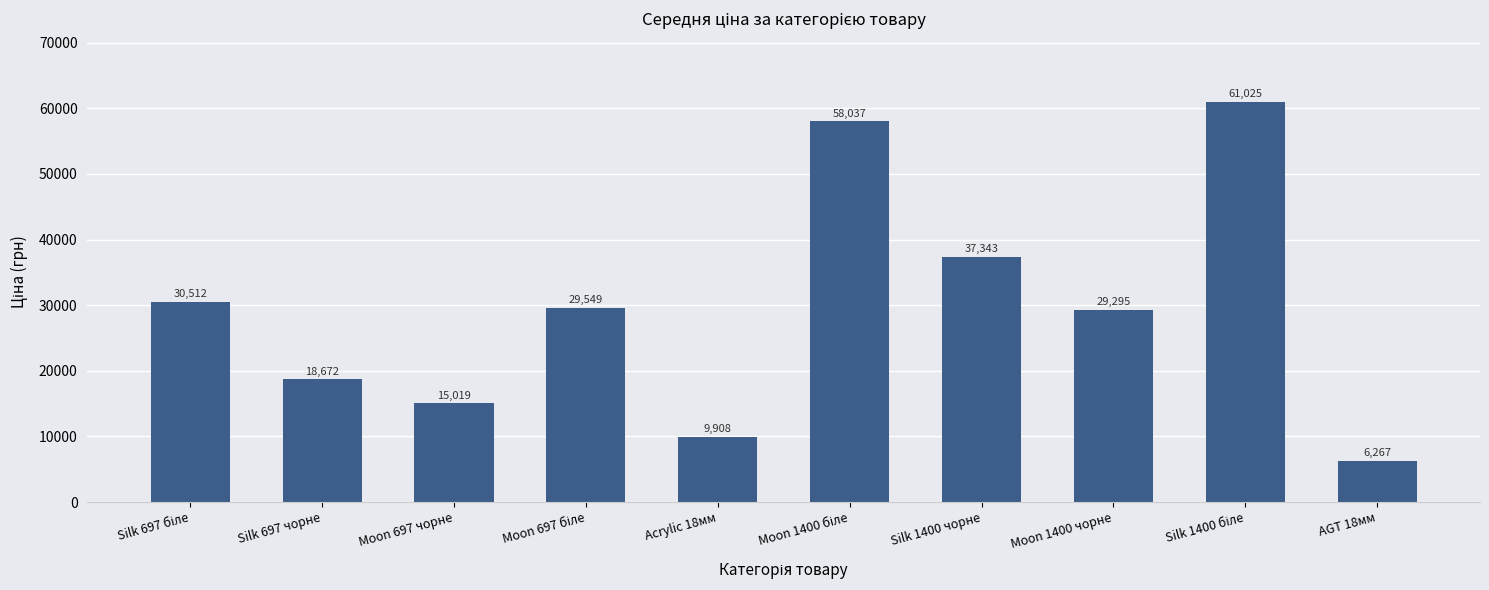

What position from the right is Moon 1400 чорне?

3